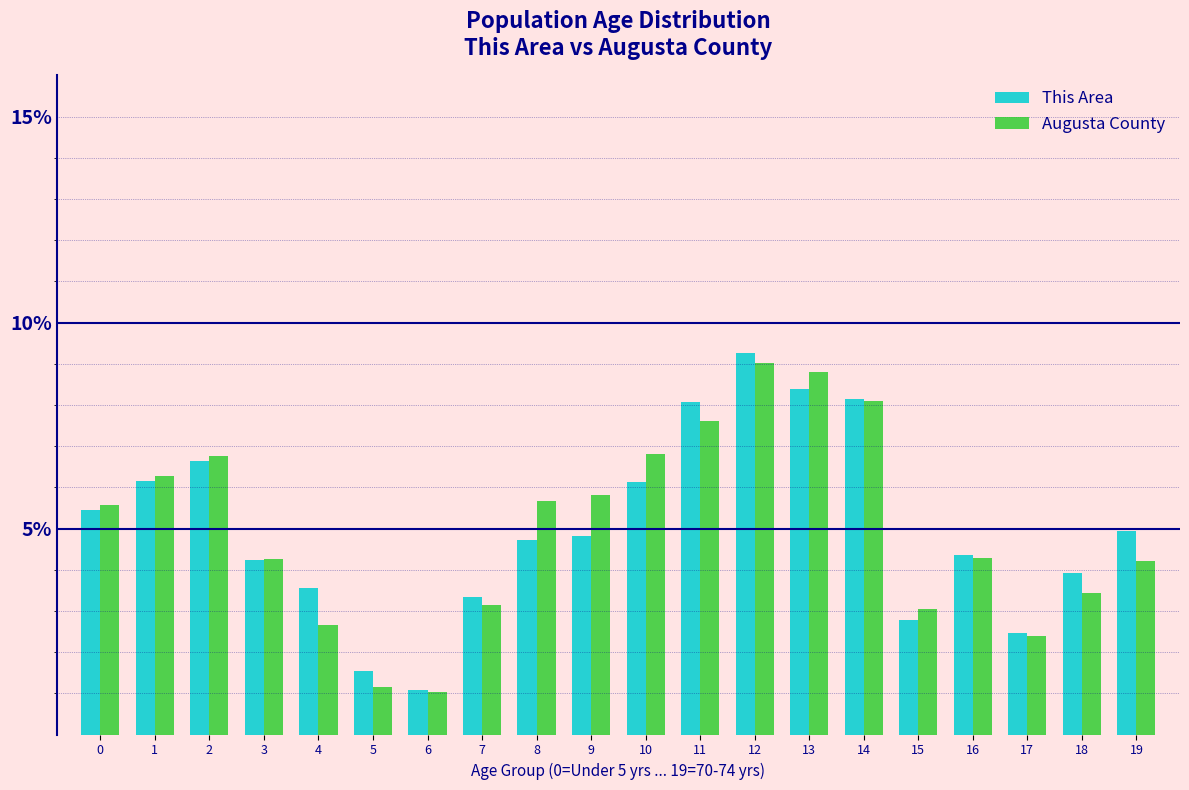

Which series changed the most between 7 and 19?

This Area